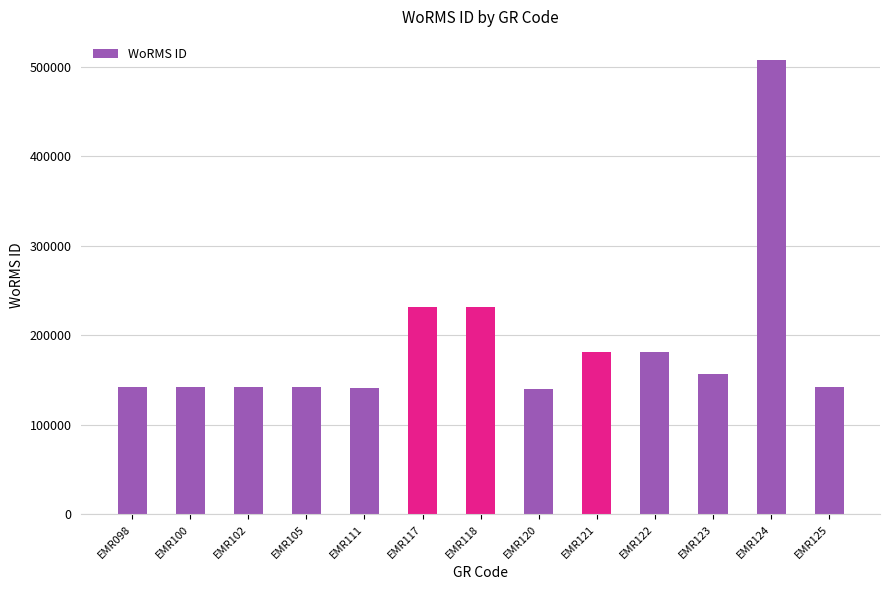

What is the greatest value displayed?

507986